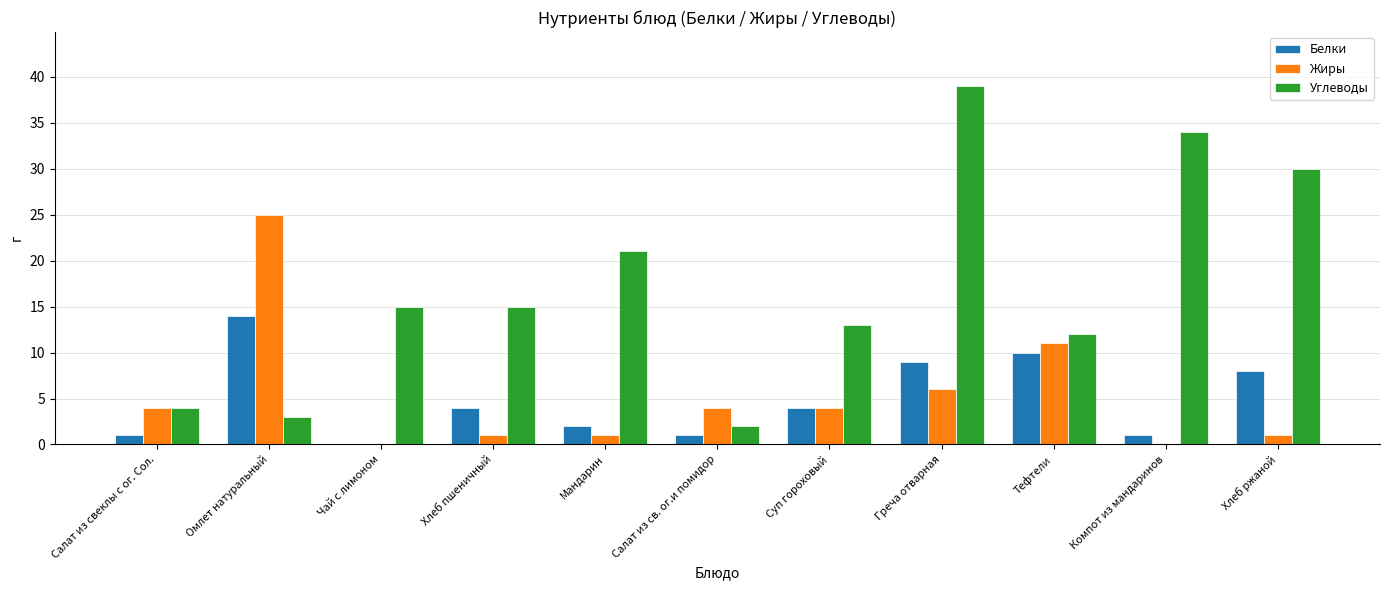

Between Суп гороховый and Хлеб ржаной, which series saw the biggest shift?

Углеводы